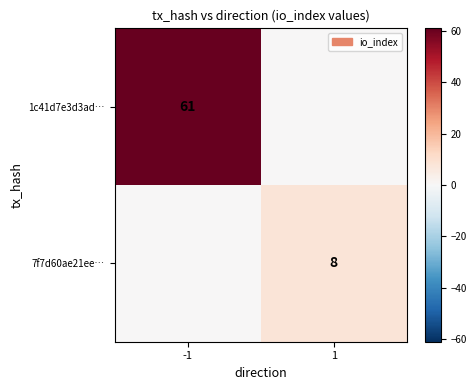

True or false: 7f7d60ae21ee… has a value of 8 at 1.

True